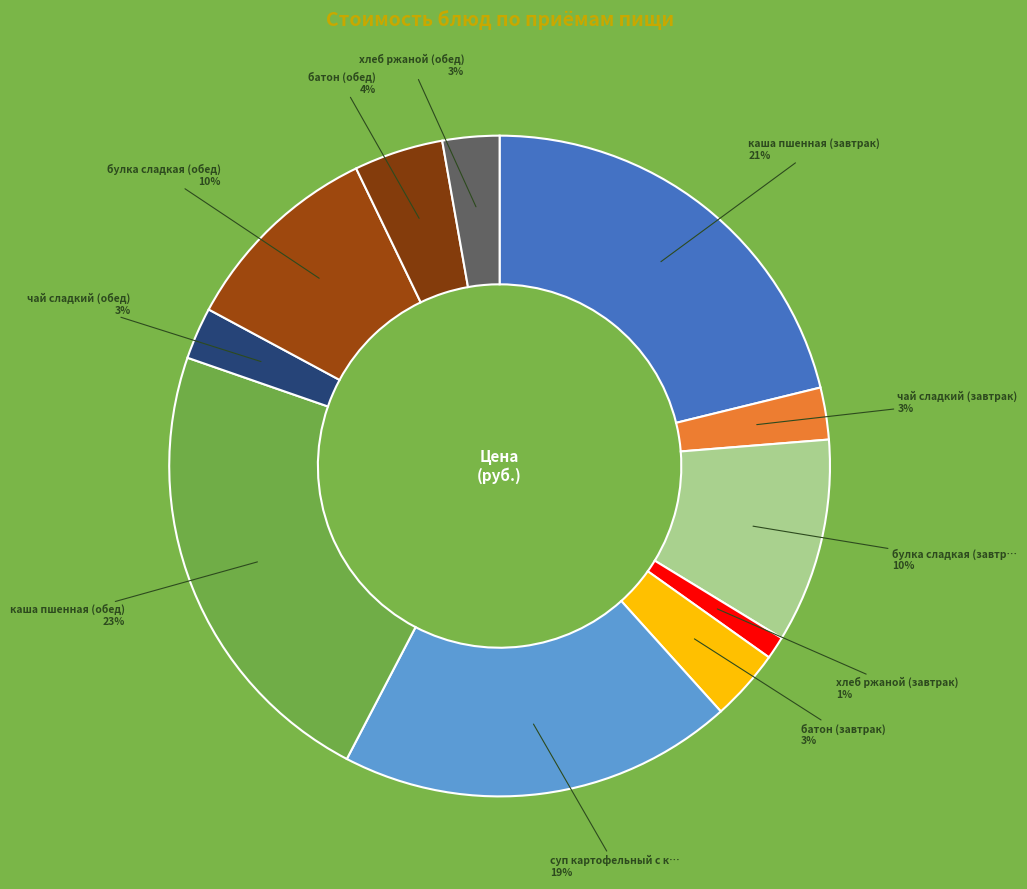

How many slices are in this pie chart?

11